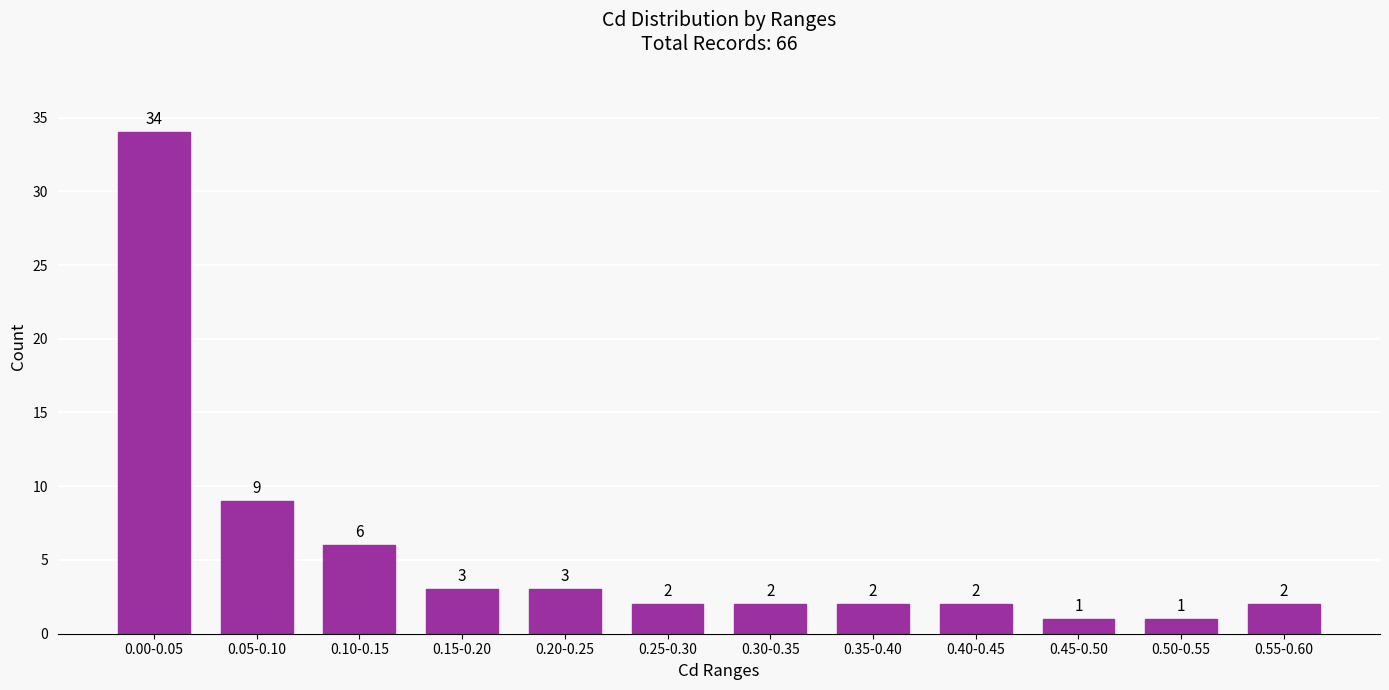

Reading left to right, transcribe all the data shown in this chart.

0.00-0.05=34	0.05-0.10=9	0.10-0.15=6	0.15-0.20=3	0.20-0.25=3	0.25-0.30=2	0.30-0.35=2	0.35-0.40=2	0.40-0.45=2	0.45-0.50=1	0.50-0.55=1	0.55-0.60=2